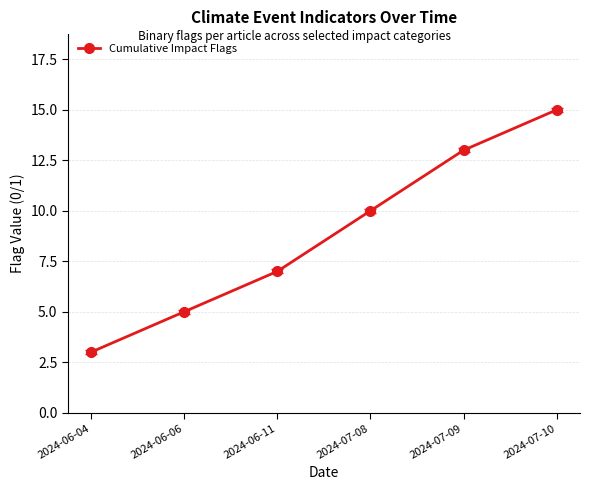

How many series are shown in this chart?

1